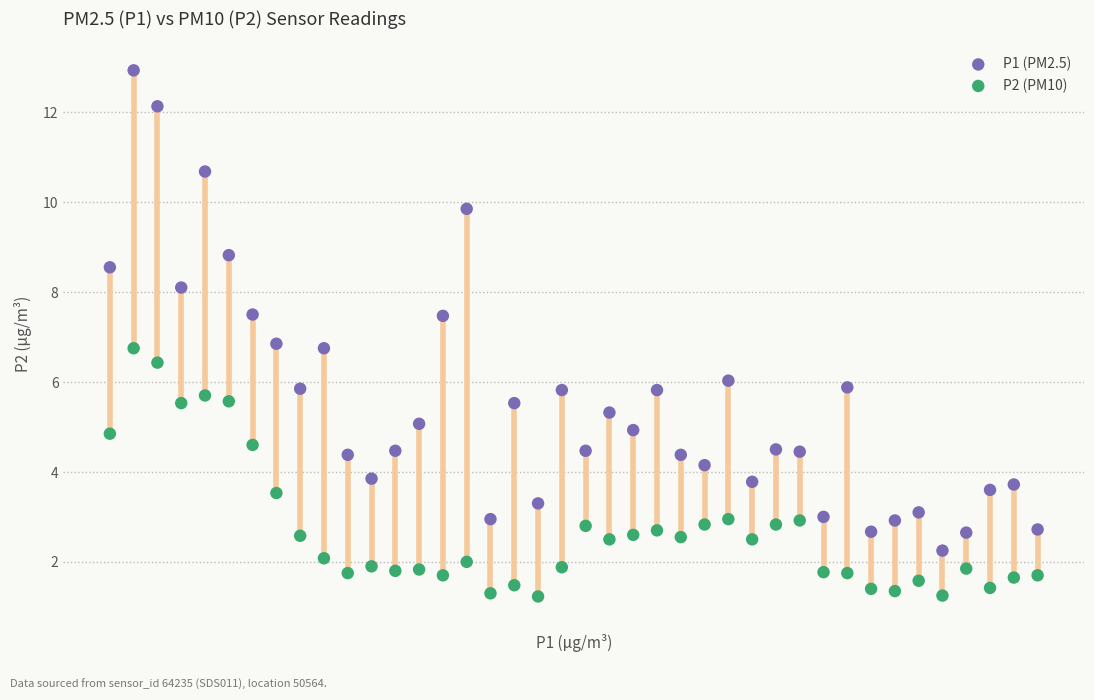

Which series has the widest spread of Y values?

P1 (PM2.5)